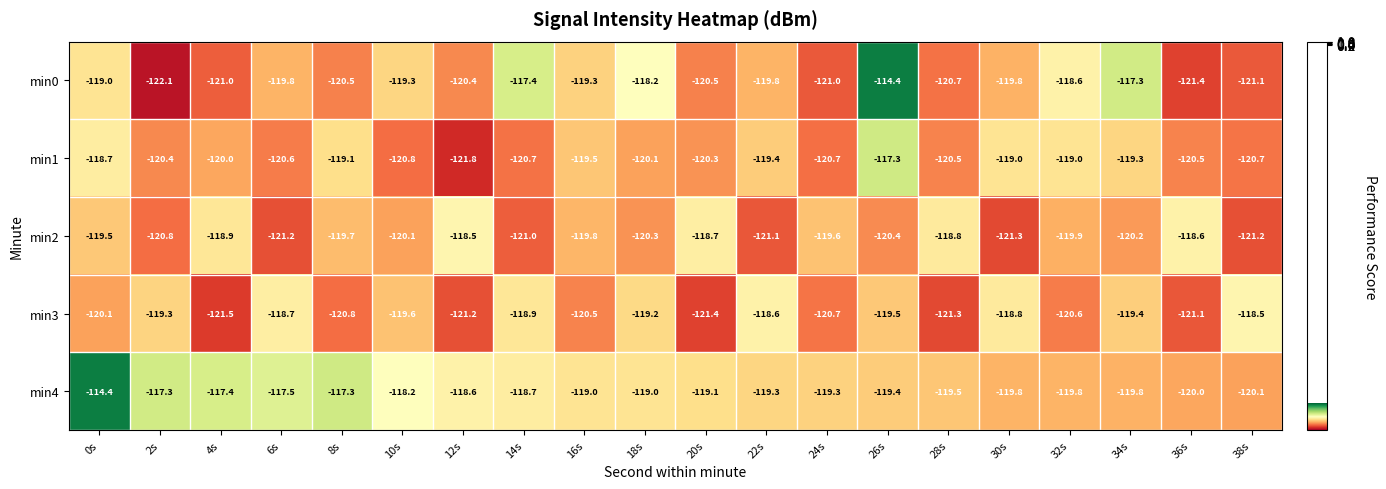

At which category does the chart reach its minimum across all series?

2s